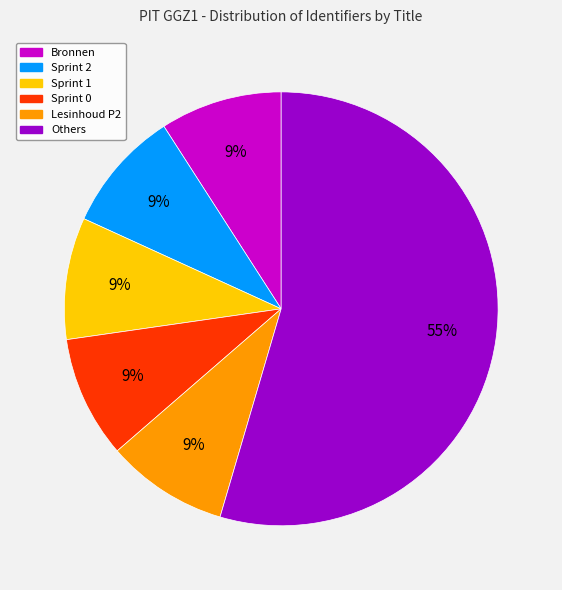

Is there a majority slice in this chart?

Yes